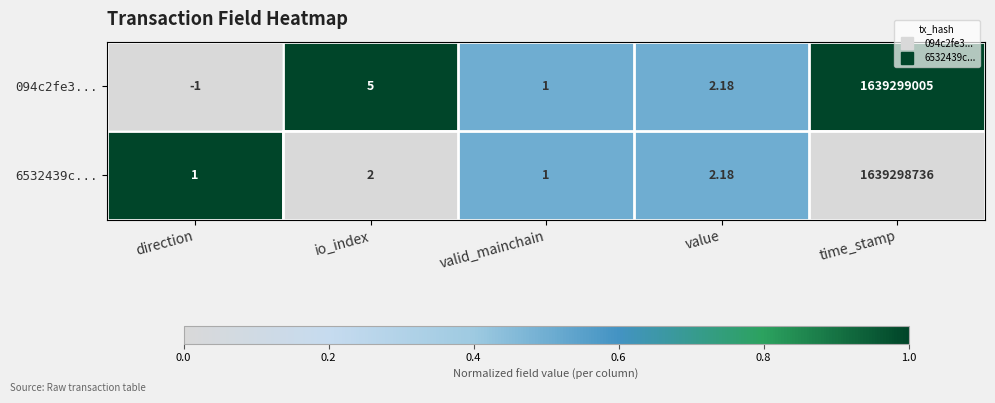

Count the number of data series in this chart.

2